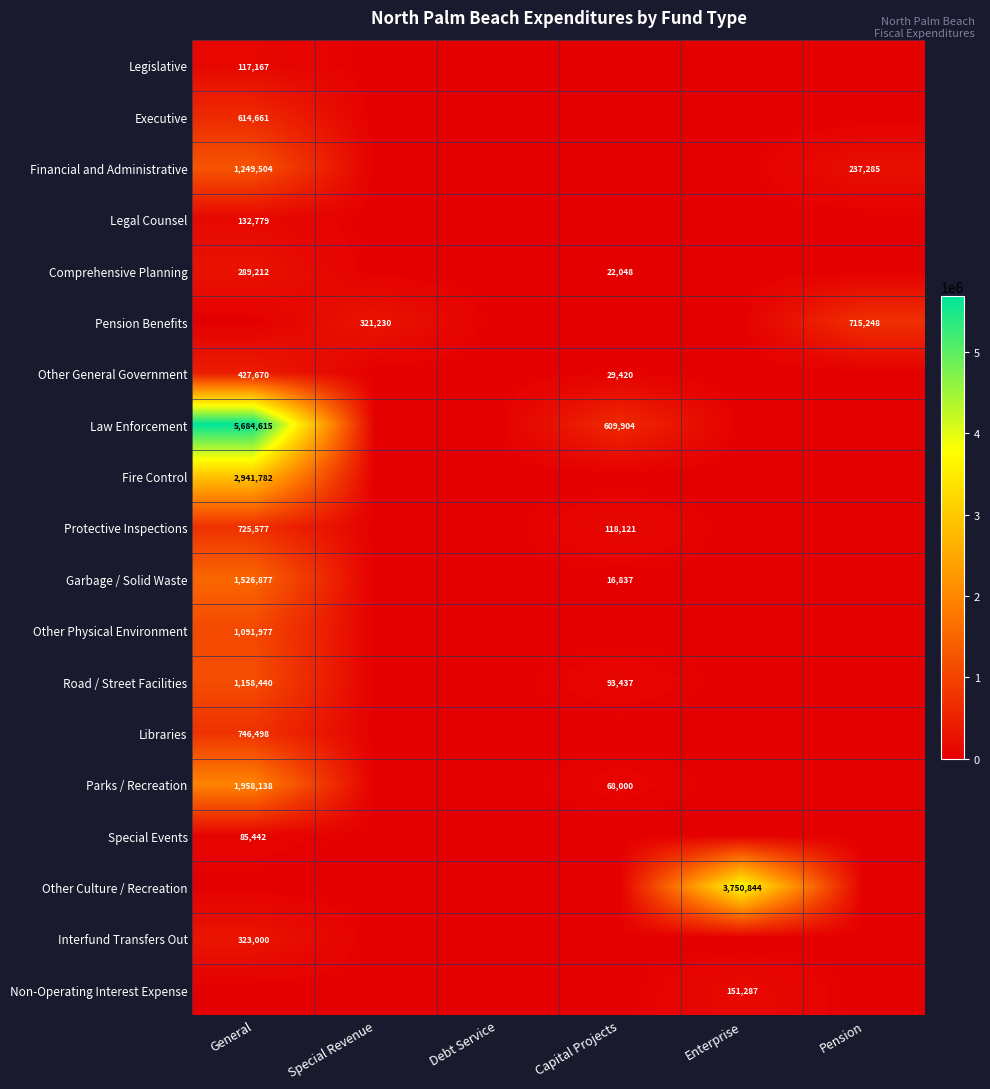

True or false: Executive has a value of 614661 at General.

True